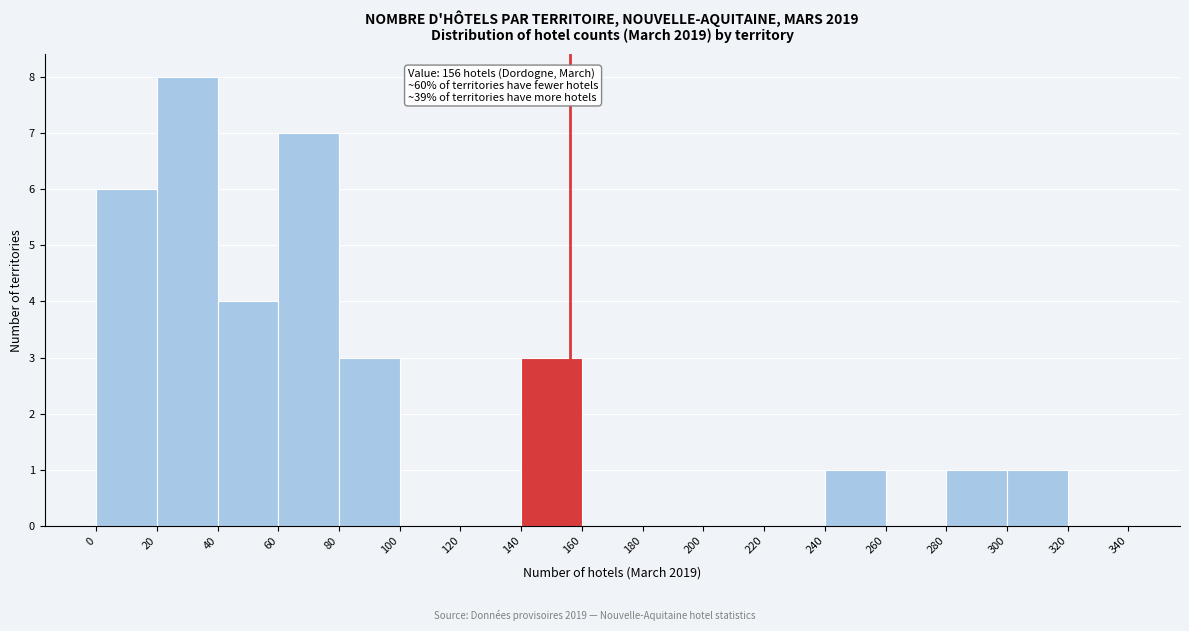

Which range on the x-axis has the tallest bar?

20 to 40